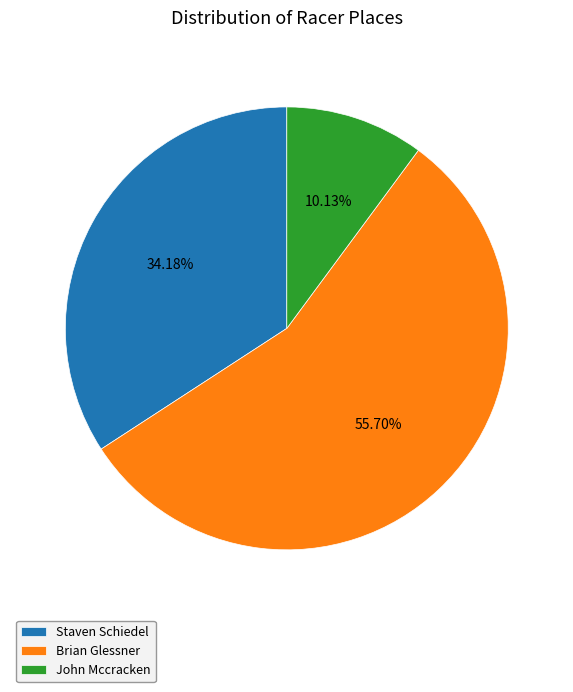

What percentage is the John Mccracken slice, to the nearest percent?

10%